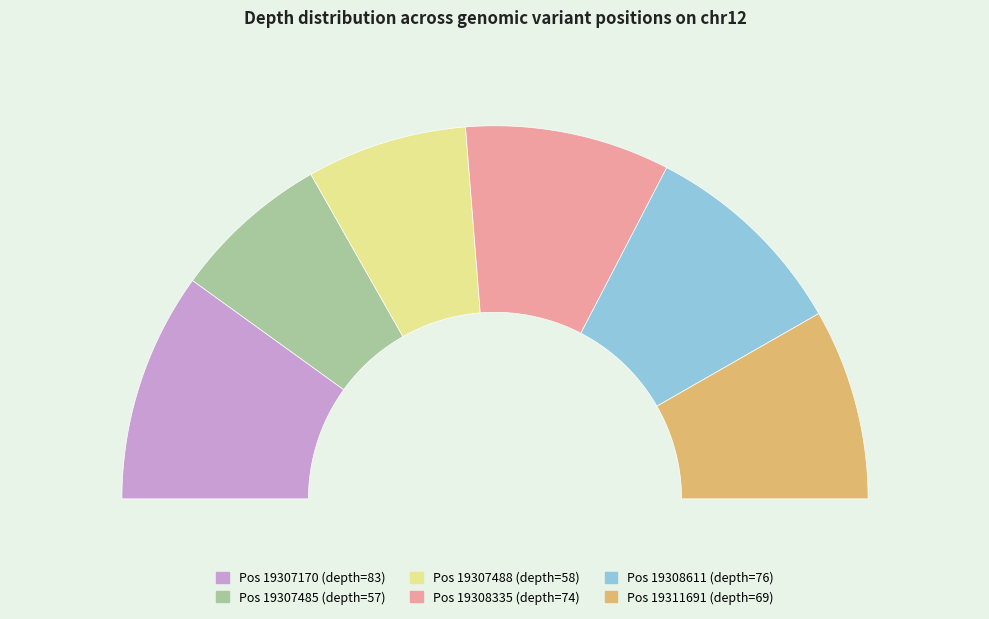

True or false: 19308335 accounts for 18% of the total.

True